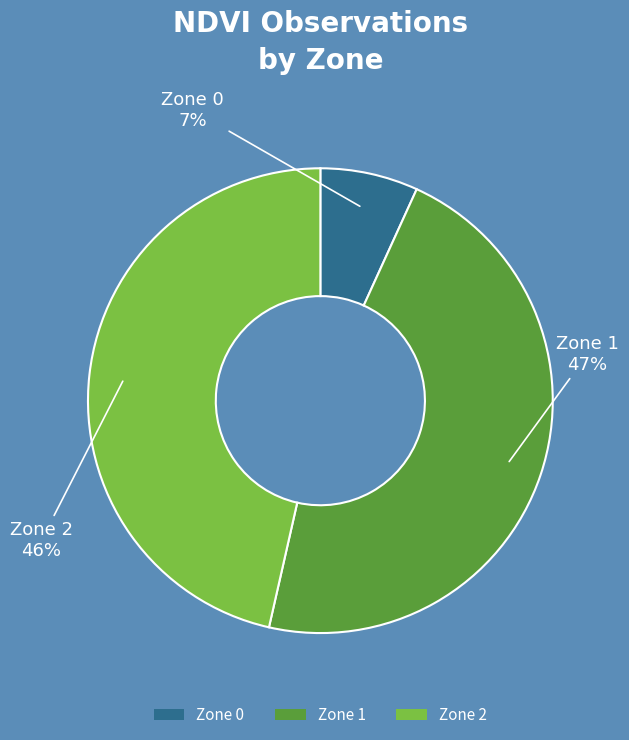

Which has a higher value, Zone 2 or Zone 0?

Zone 2